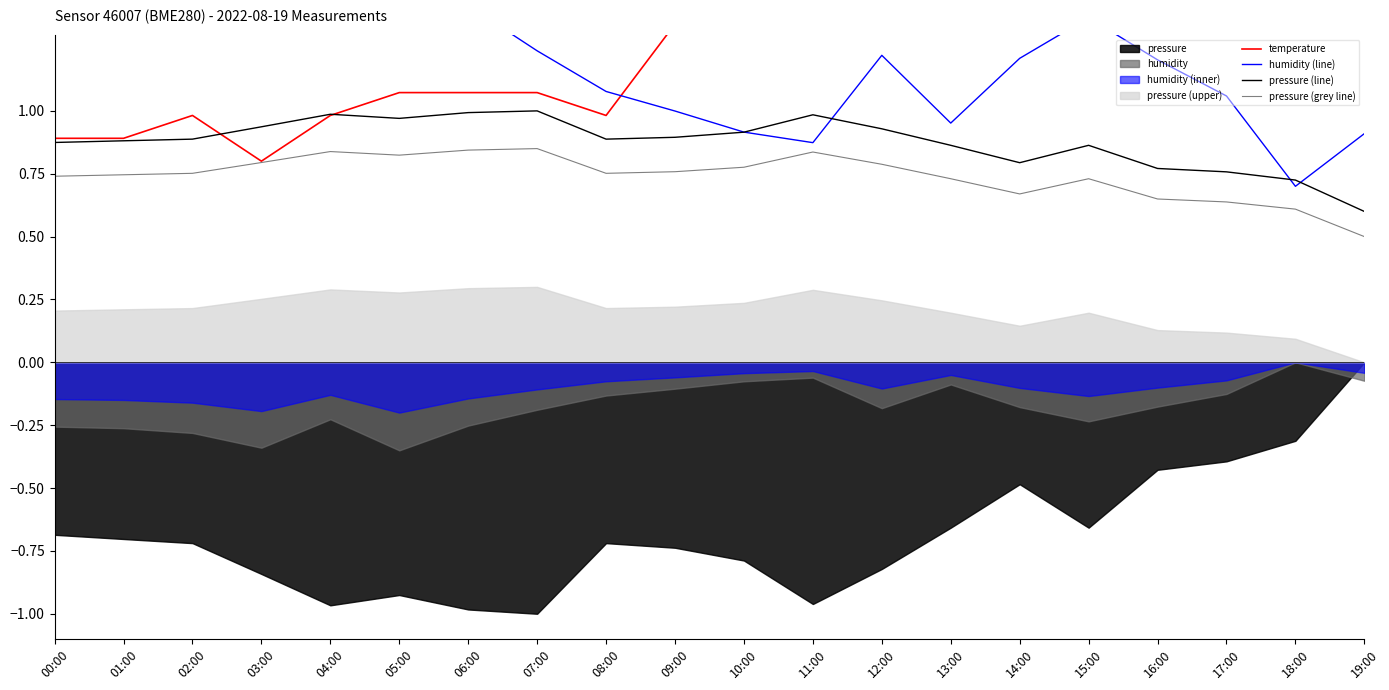

How many lines are shown in the chart?

4